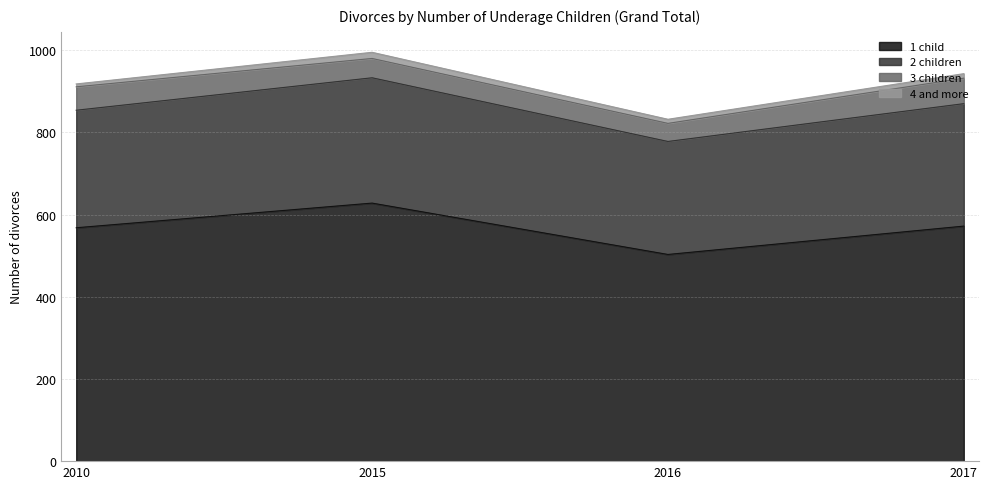

Rank the categories by 2 children value from highest to lowest.

2015, 2017, 2010, 2016